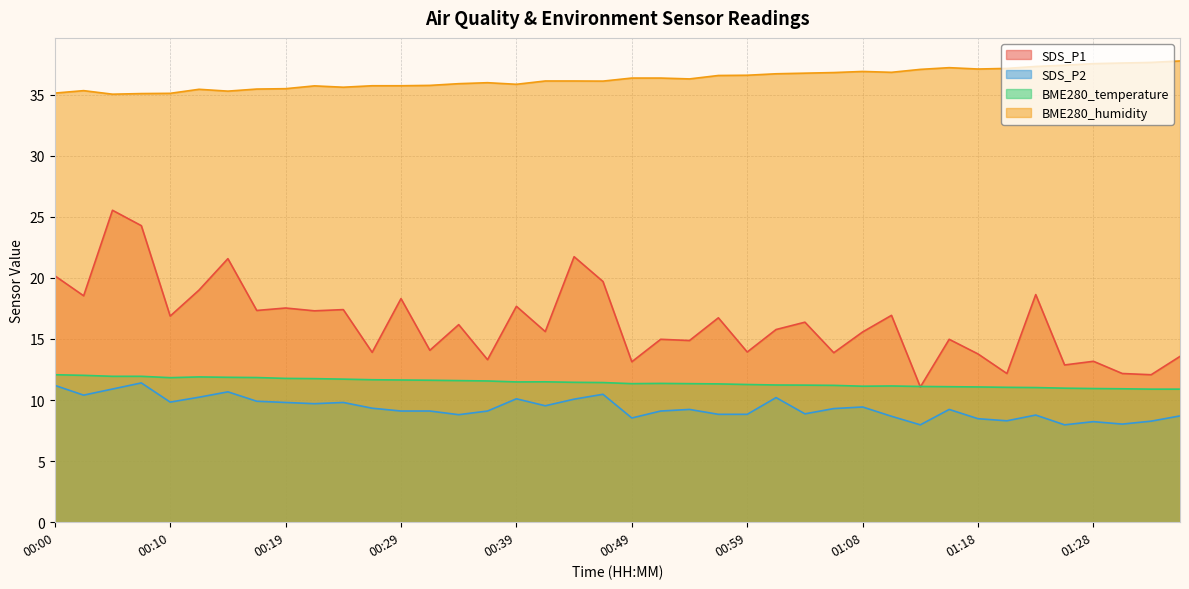

What are all the series names shown in the legend?

SDS_P1, SDS_P2, BME280_temperature, BME280_humidity